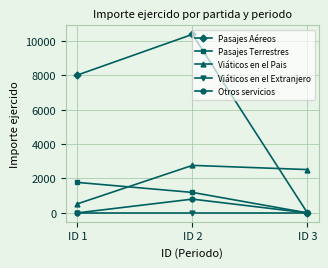

What is the sum of all Pasajes Terrestres values?

2962.3